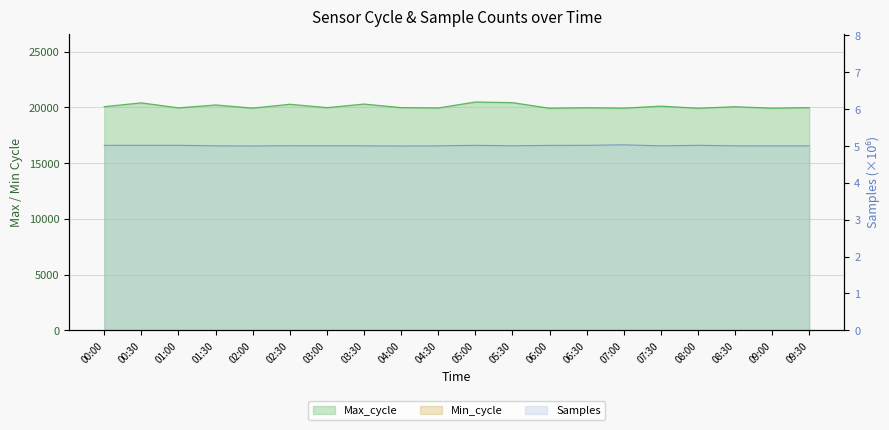

True or false: Max_cycle and Samples intersect in this chart.

False